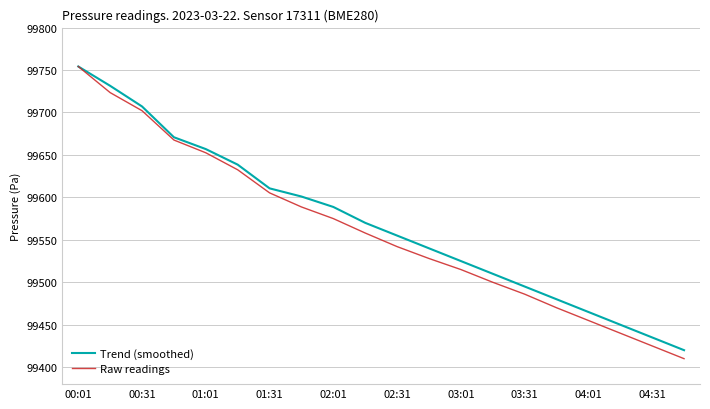

What is the maximum value shown in the chart?

99754.2